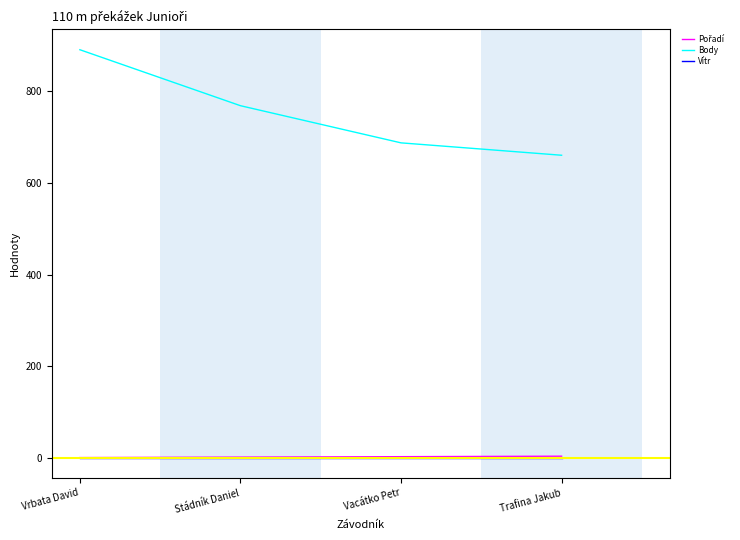

List the labels in order of Body value, largest first.

Vrbata David, Stádník Daniel, Vacátko Petr, Trafina Jakub